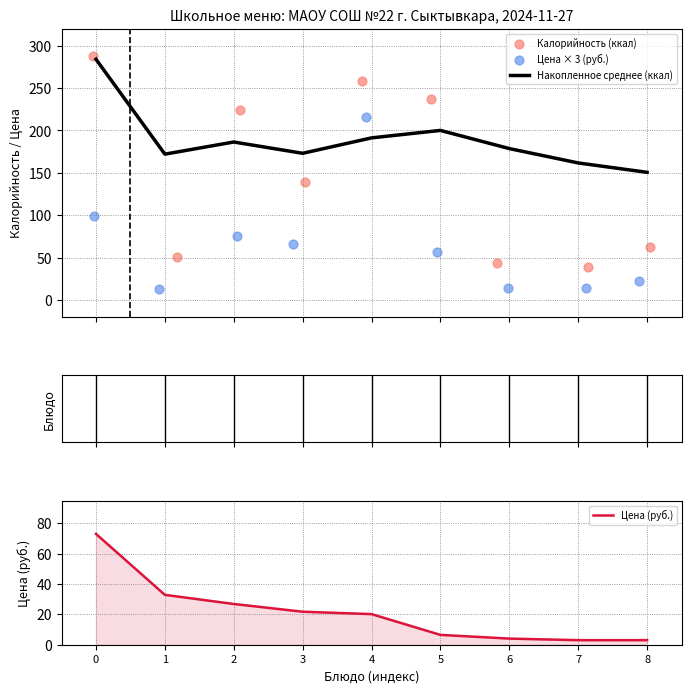

What are all the series names shown in the legend?

Накопленное среднее (ккал), Калорийность (ккал), Цена × 3 (руб.), Цена (руб.)